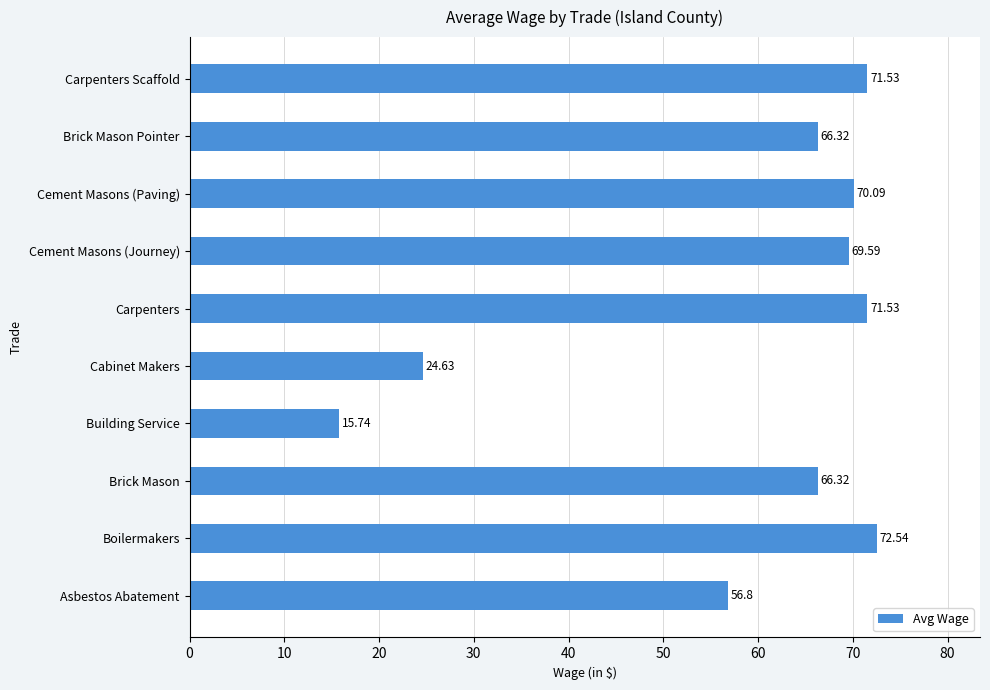

What is the difference between the values at Building Service and Asbestos Abatement?

41.1